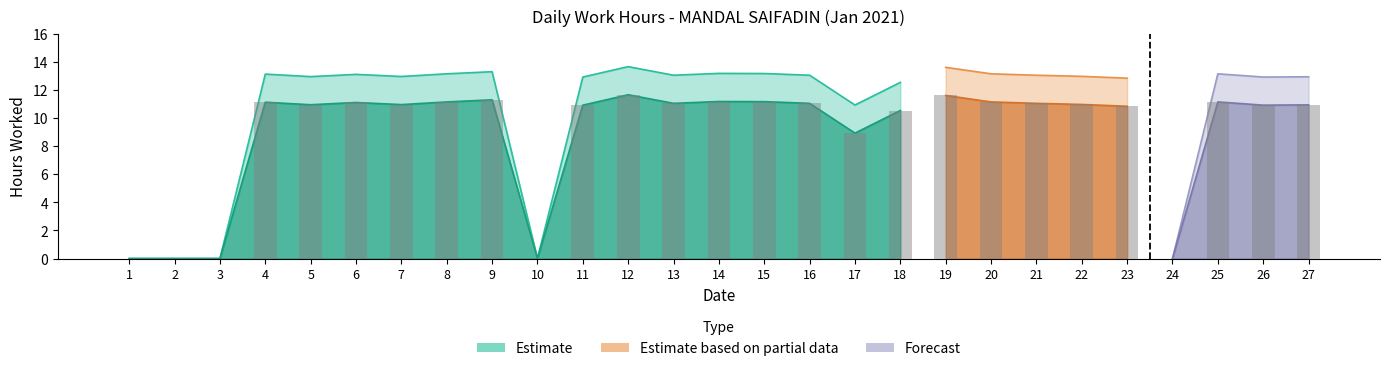

How many values are below 10?

6